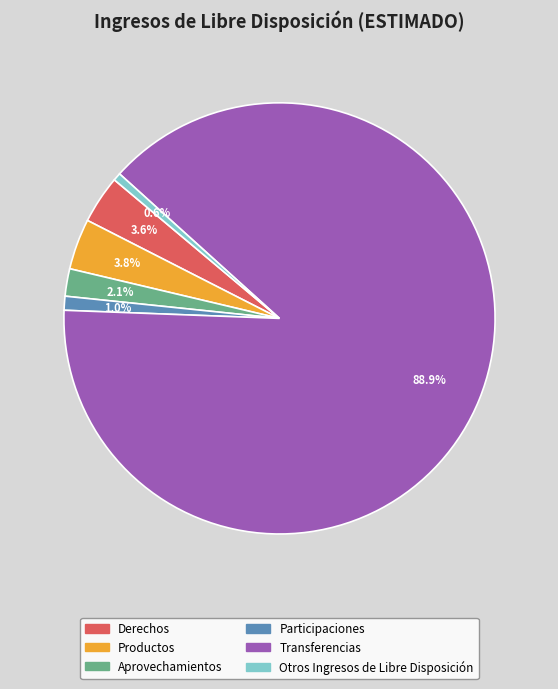

How many slices are in this pie chart?

6